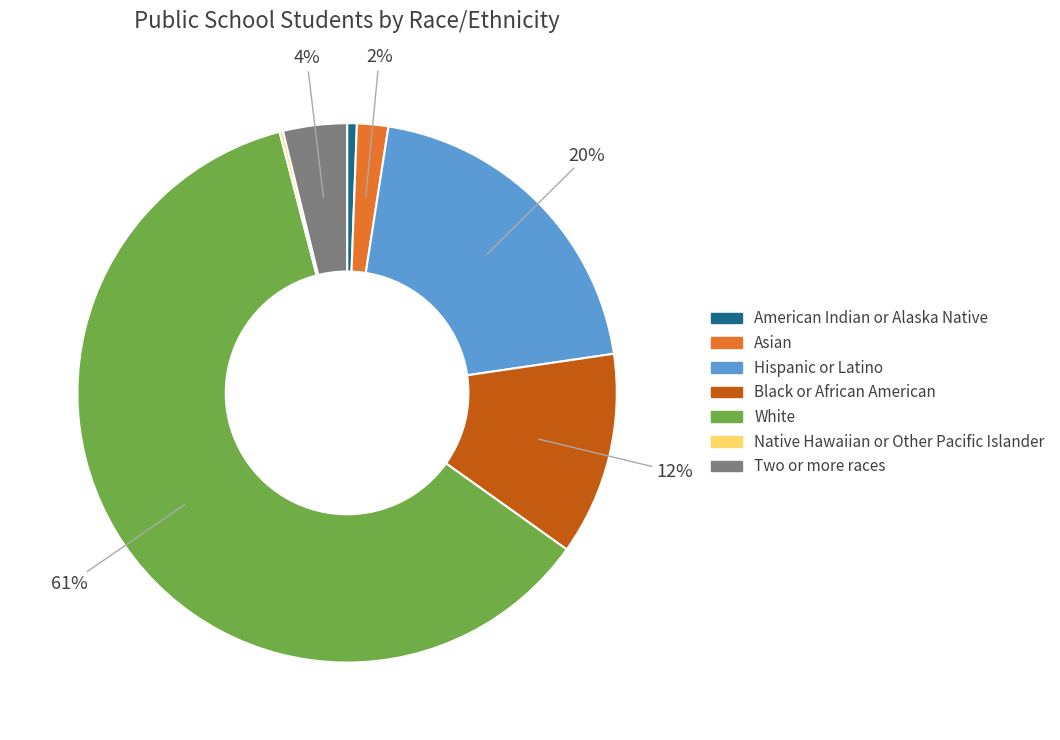

To the nearest percent, what portion does Two or more races represent?

4%